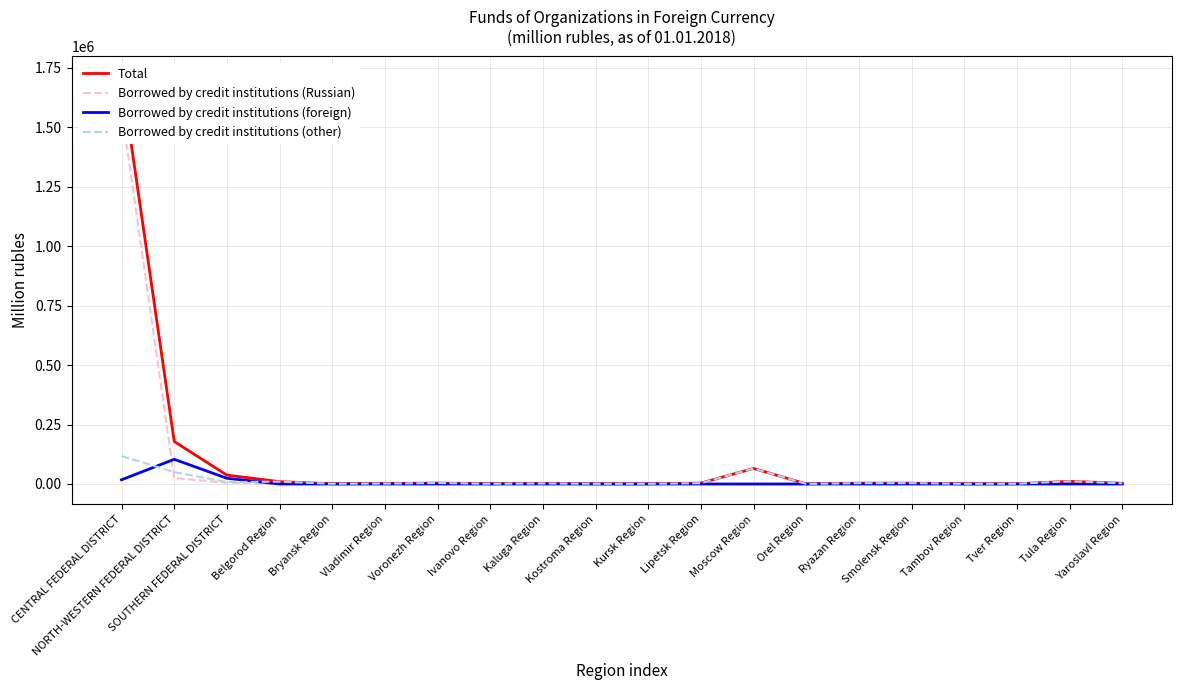

Which category has the highest value in the Borrowed by credit institutions (other) series?

CENTRAL FEDERAL DISTRICT